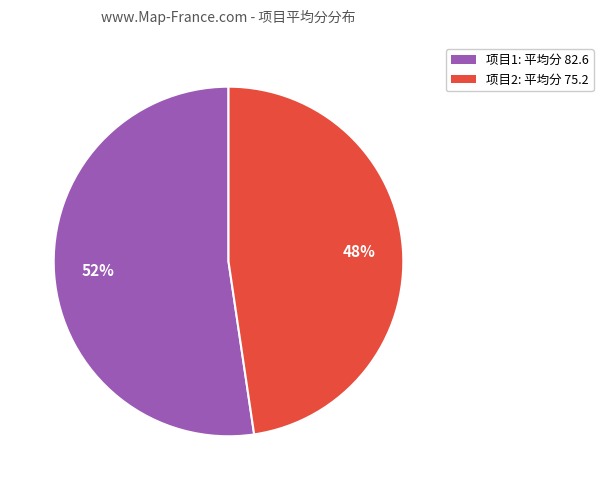

Is there a majority slice in this chart?

Yes